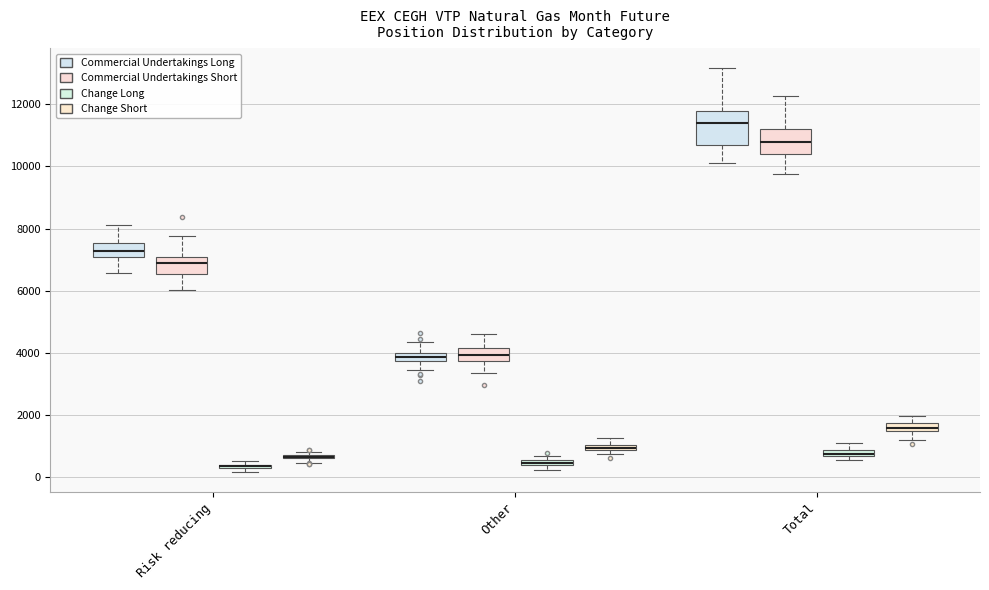

Where does the median line of the box for Total (Change Short) sit on the y-axis? The values are not printed on the chart, so give them approximately, as read against the axis.

1600